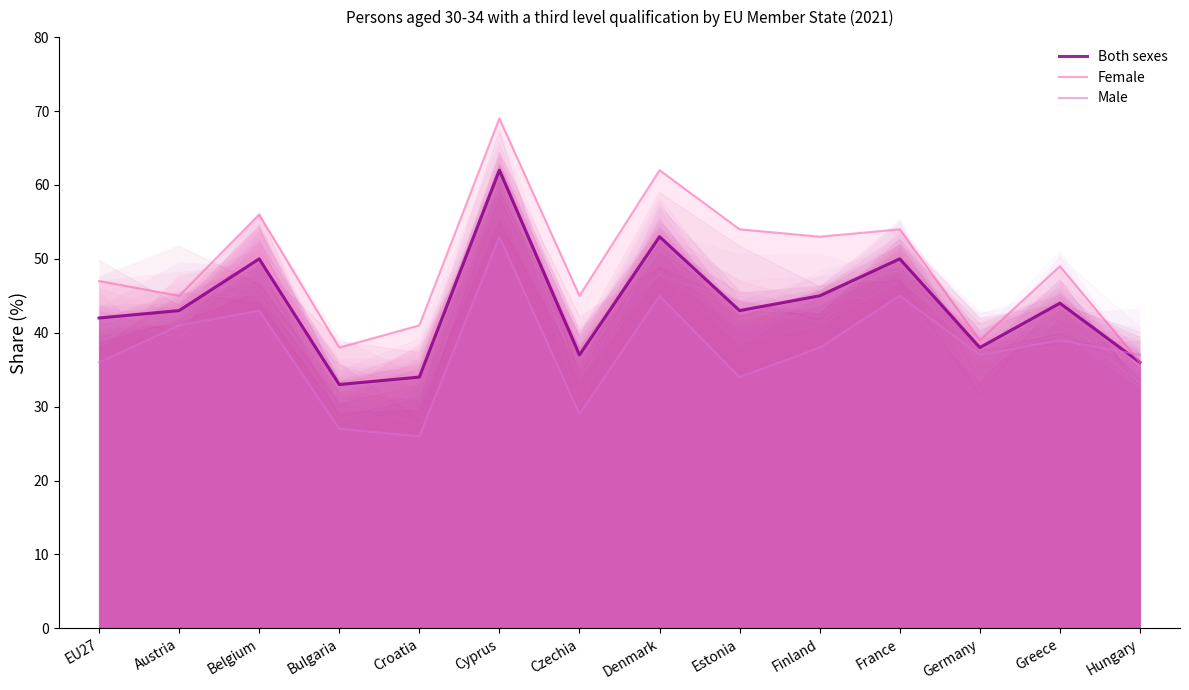

Which series has the widest spread of values?

Female